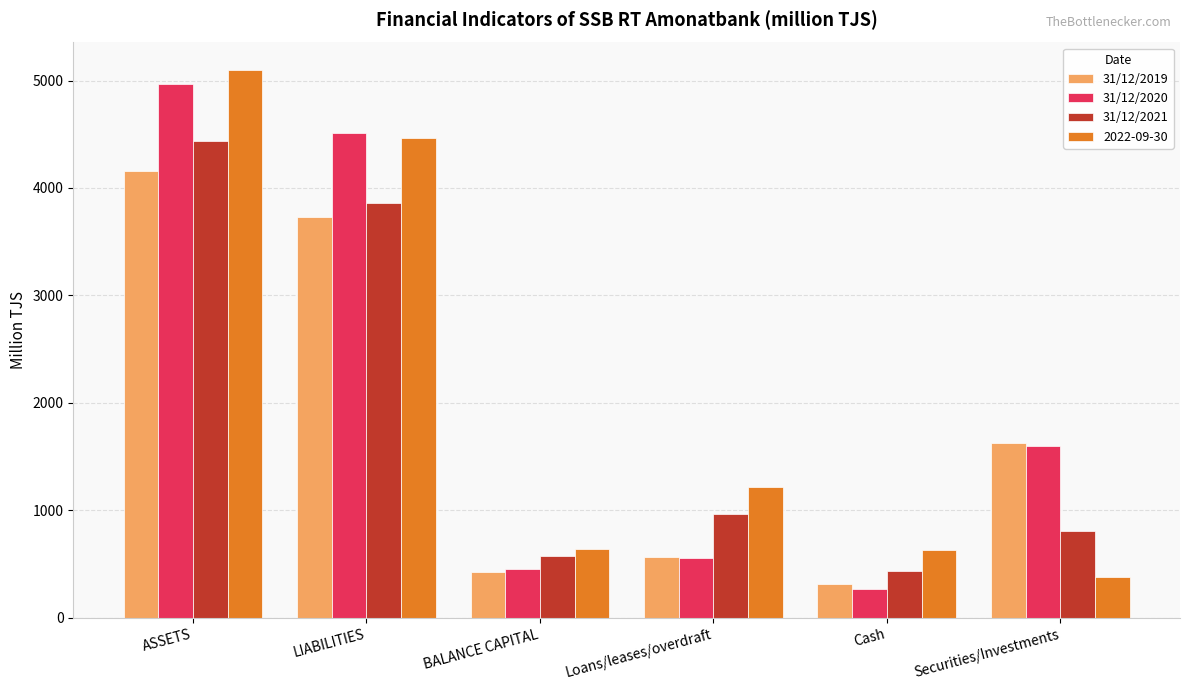

What is the approximate value of 31/12/2019 at ASSETS?

4161.1